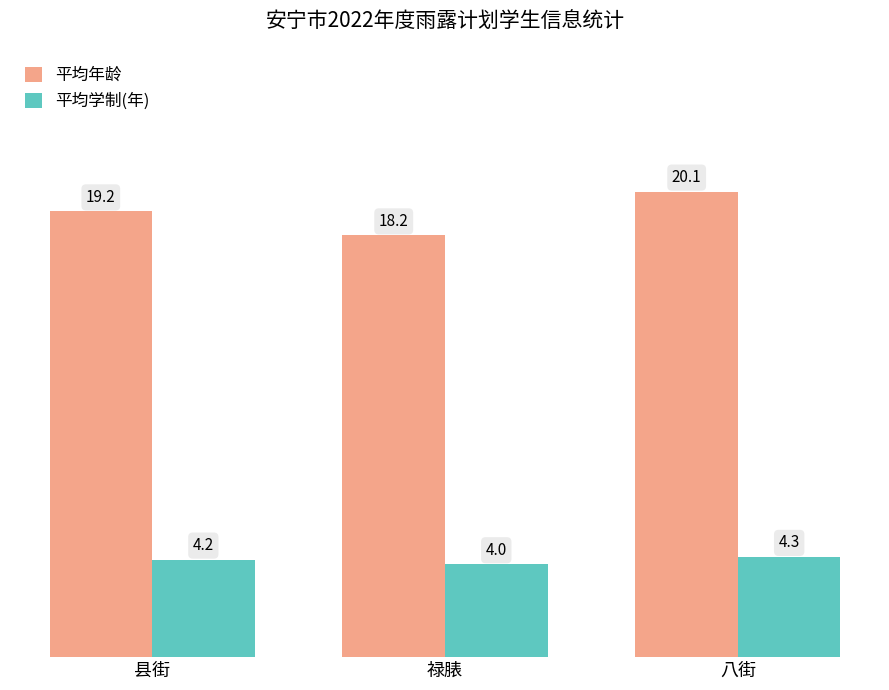

What is the greatest value displayed?

20.1